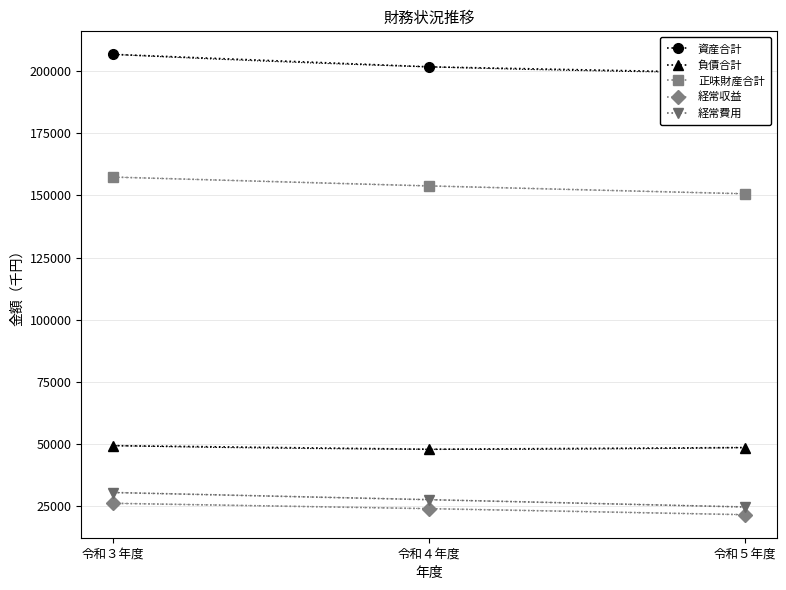

What is the difference between the 経常収益 values at 令和４年度 and 令和５年度?

2432